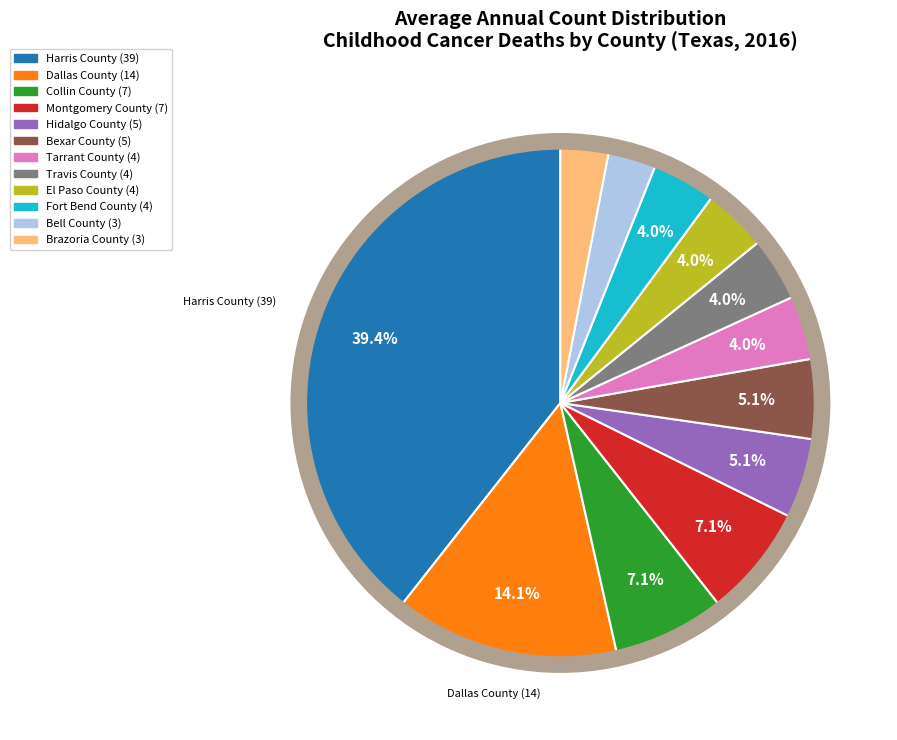

What is the largest slice in the pie chart?

Harris County